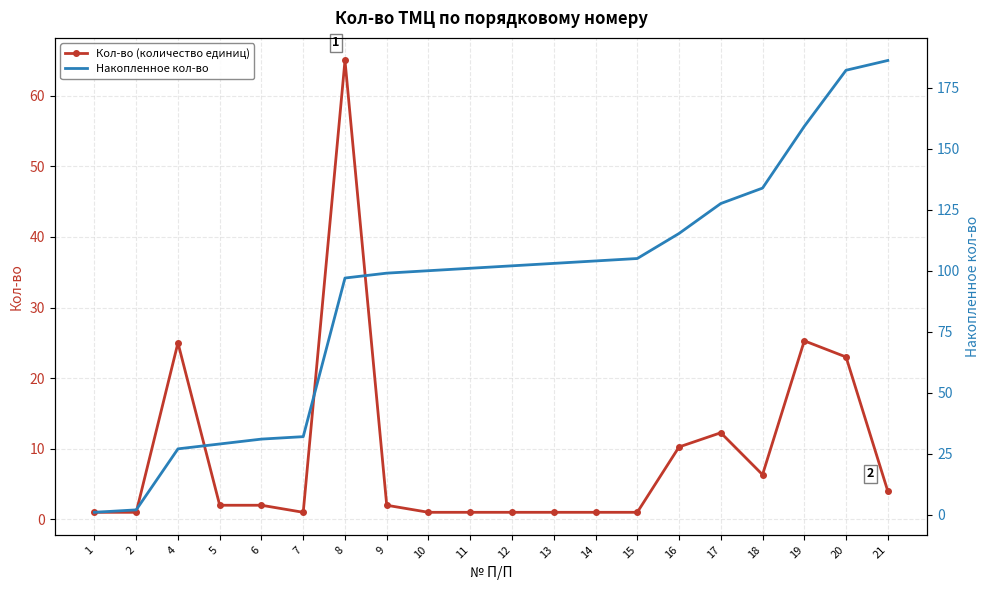

List the series in order of their peak value, lowest first.

Кол-во (количество единиц), Накопленное кол-во